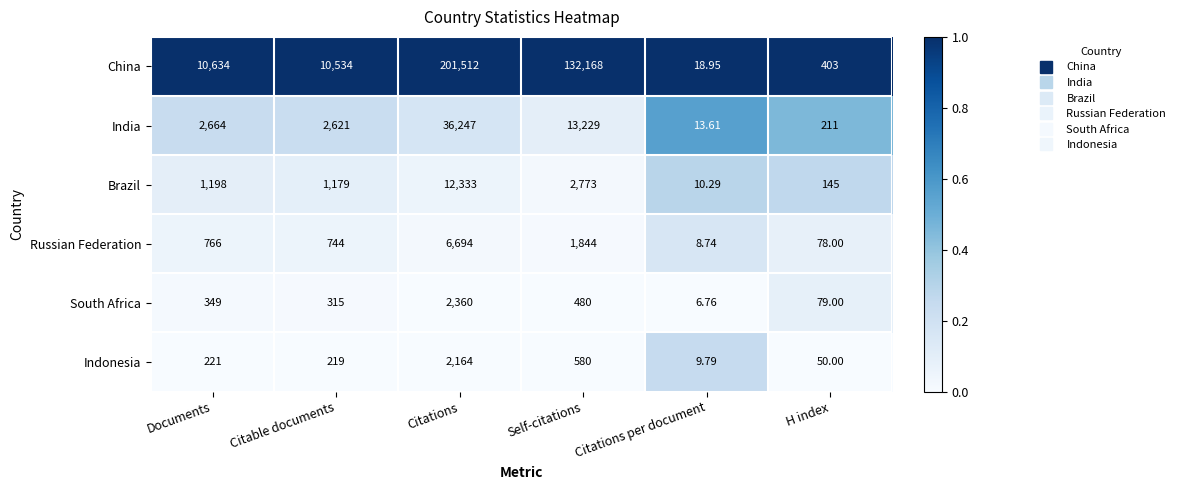

At which label does Brazil reach its minimum?

Citations per document